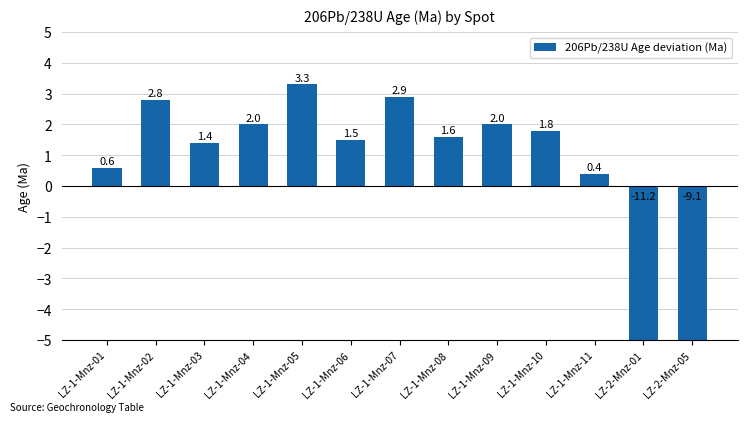

Reading right to left, what are all the values shown in this chart?

-9.1	-11.2	0.4	1.8	2.0	1.6	2.9	1.5	3.3	2.0	1.4	2.8	0.6